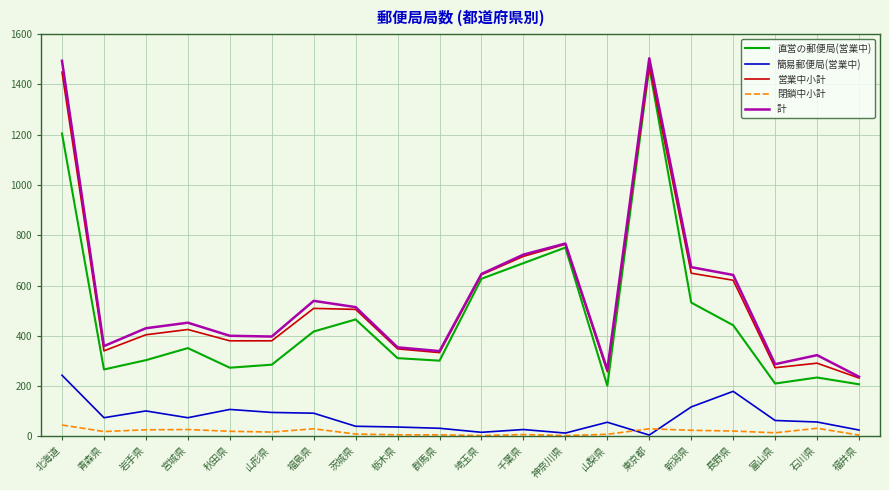

Between 岩手県 and 群馬県, which series saw the biggest shift?

計